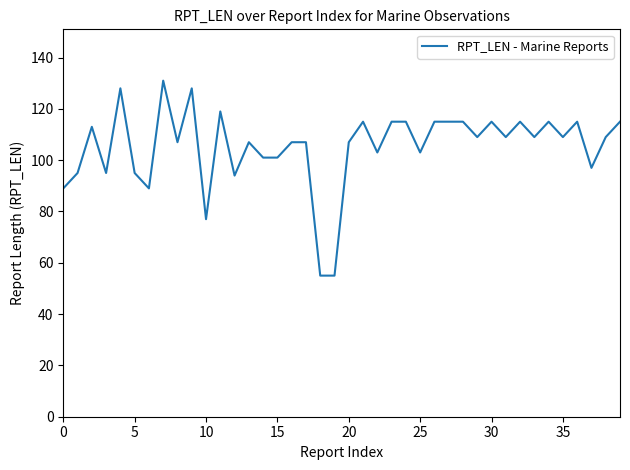

What is the greatest value displayed?

131